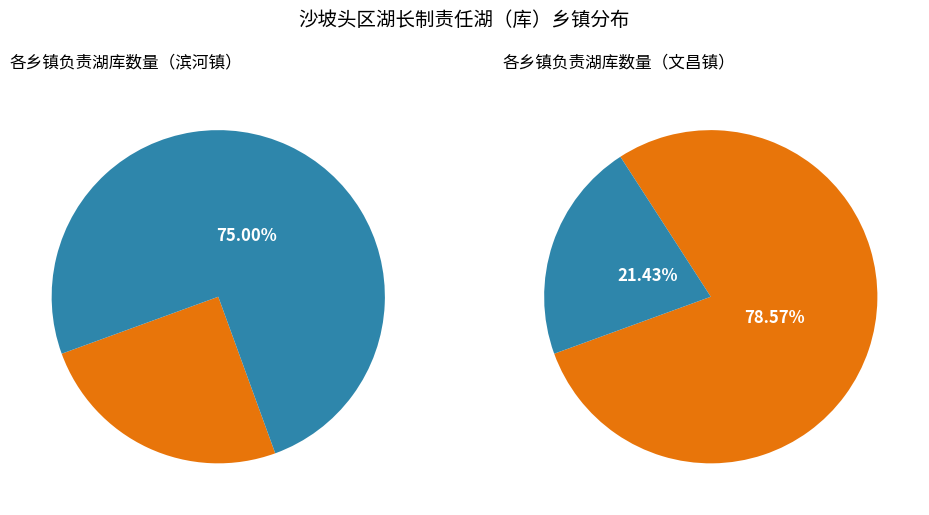

Does 东园镇 account for over 50% of the chart?

No